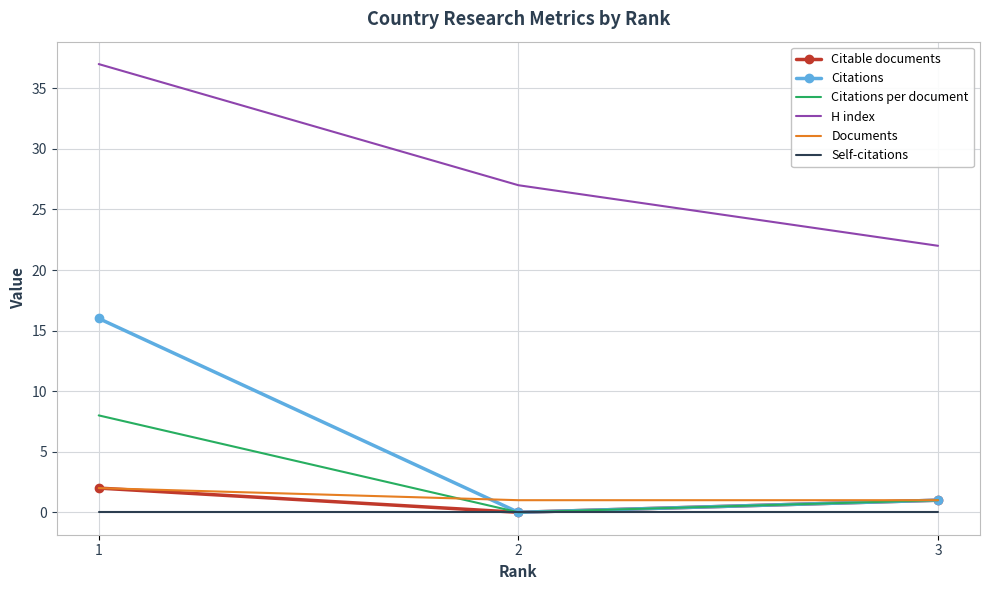

Is the value of H index at 1 greater than the value of Citations at 2?

Yes